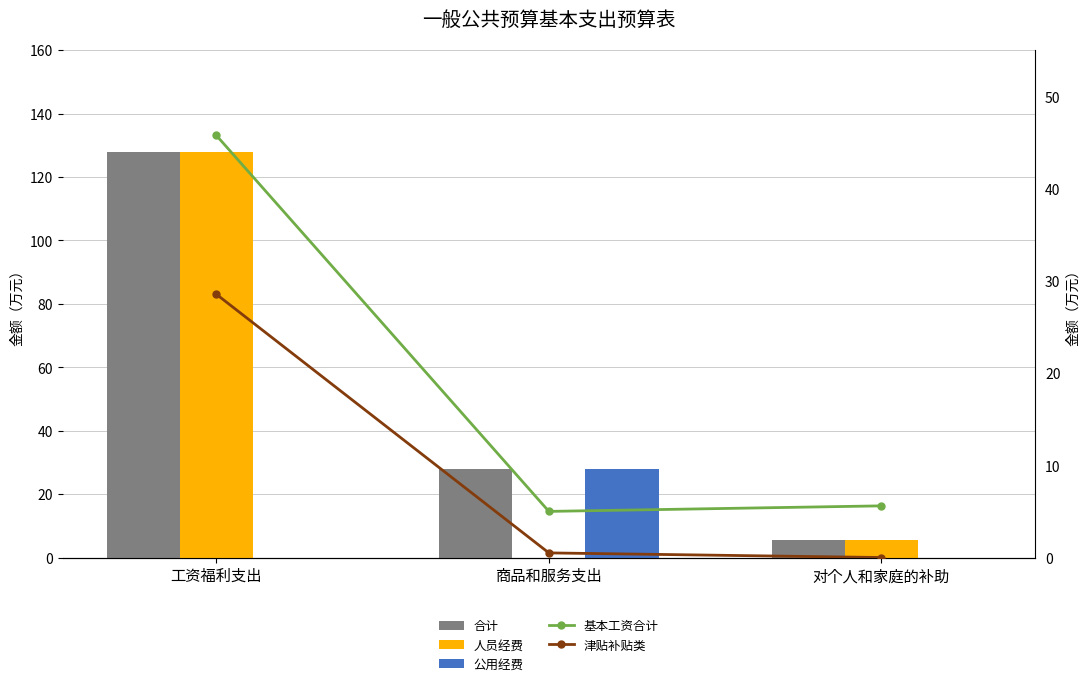

How many distinct data groups are displayed?

5